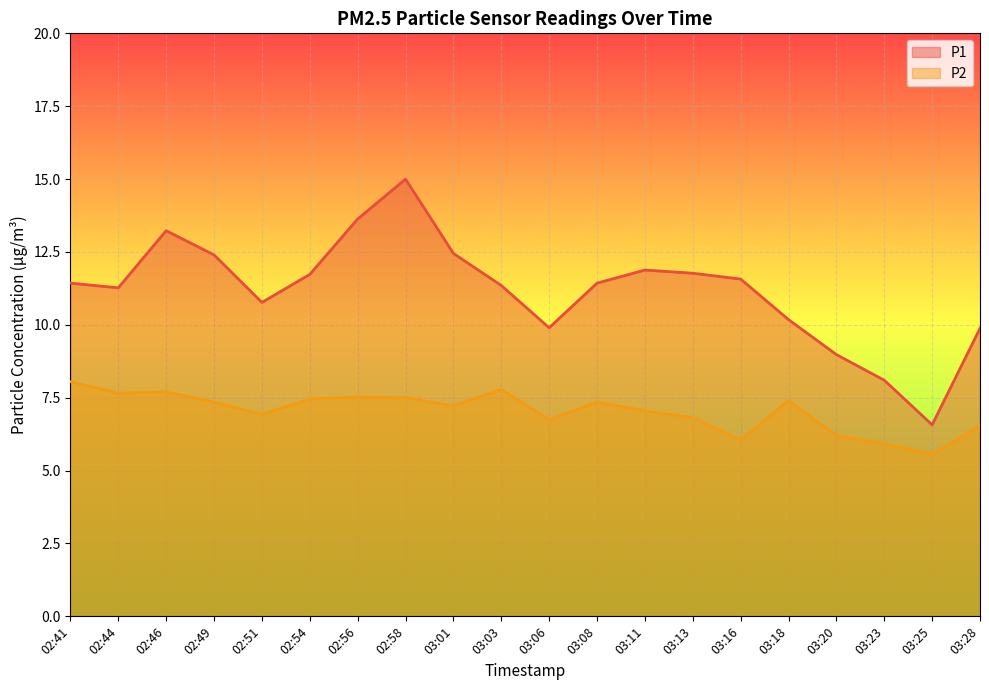

Which series changed the most between 03:11 and 03:28?

P1